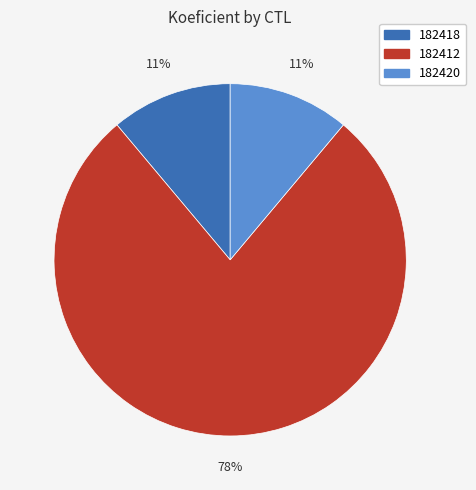

To the nearest percent, what is the combined percentage of 182418 and 182412?

89%